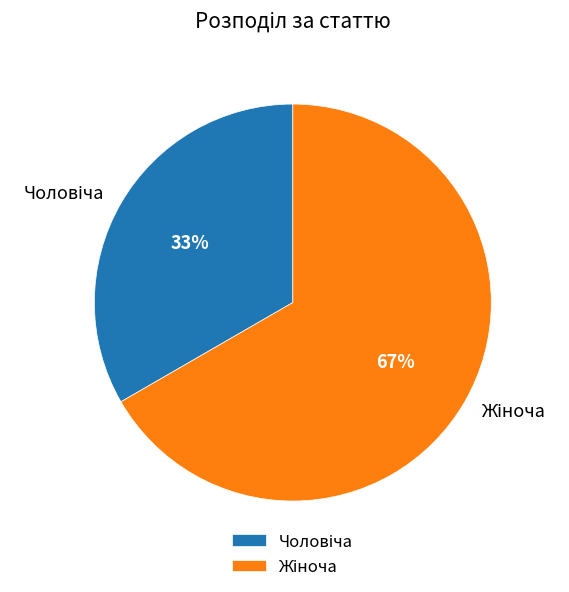

To the nearest percent, what is the average slice percentage?

50%